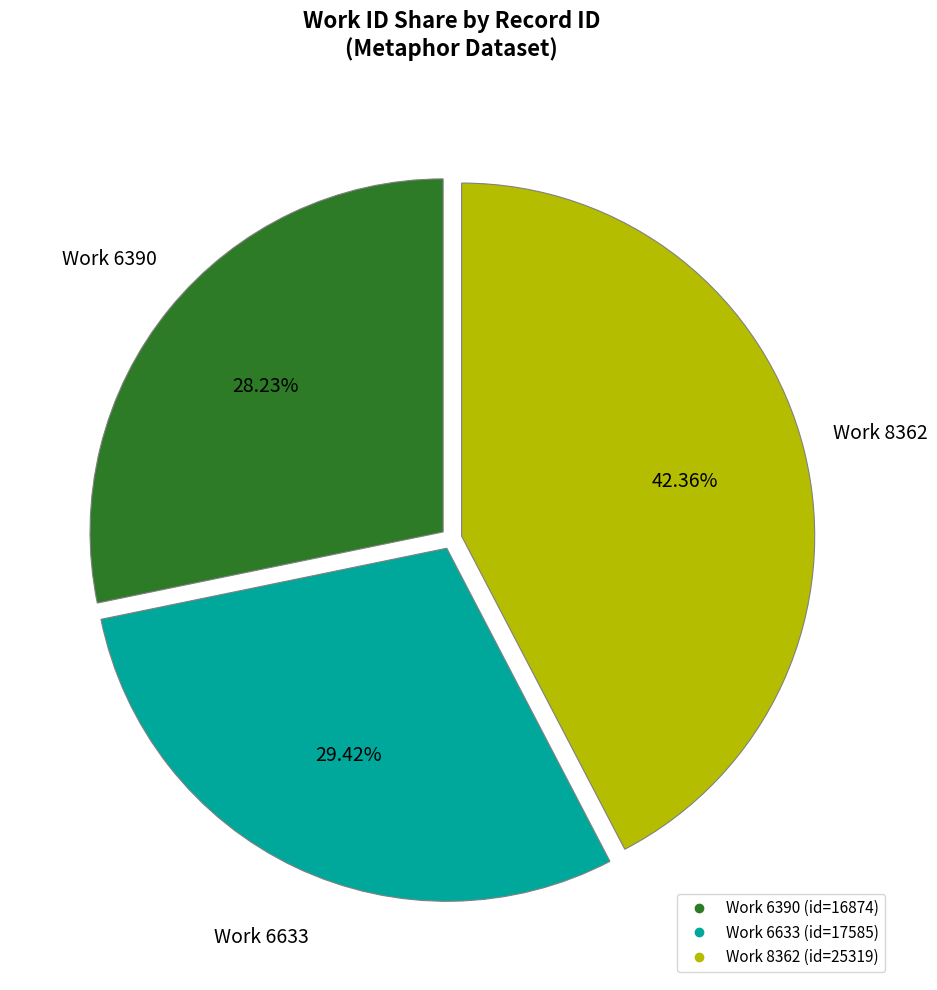

Count the number of slices in the pie.

3